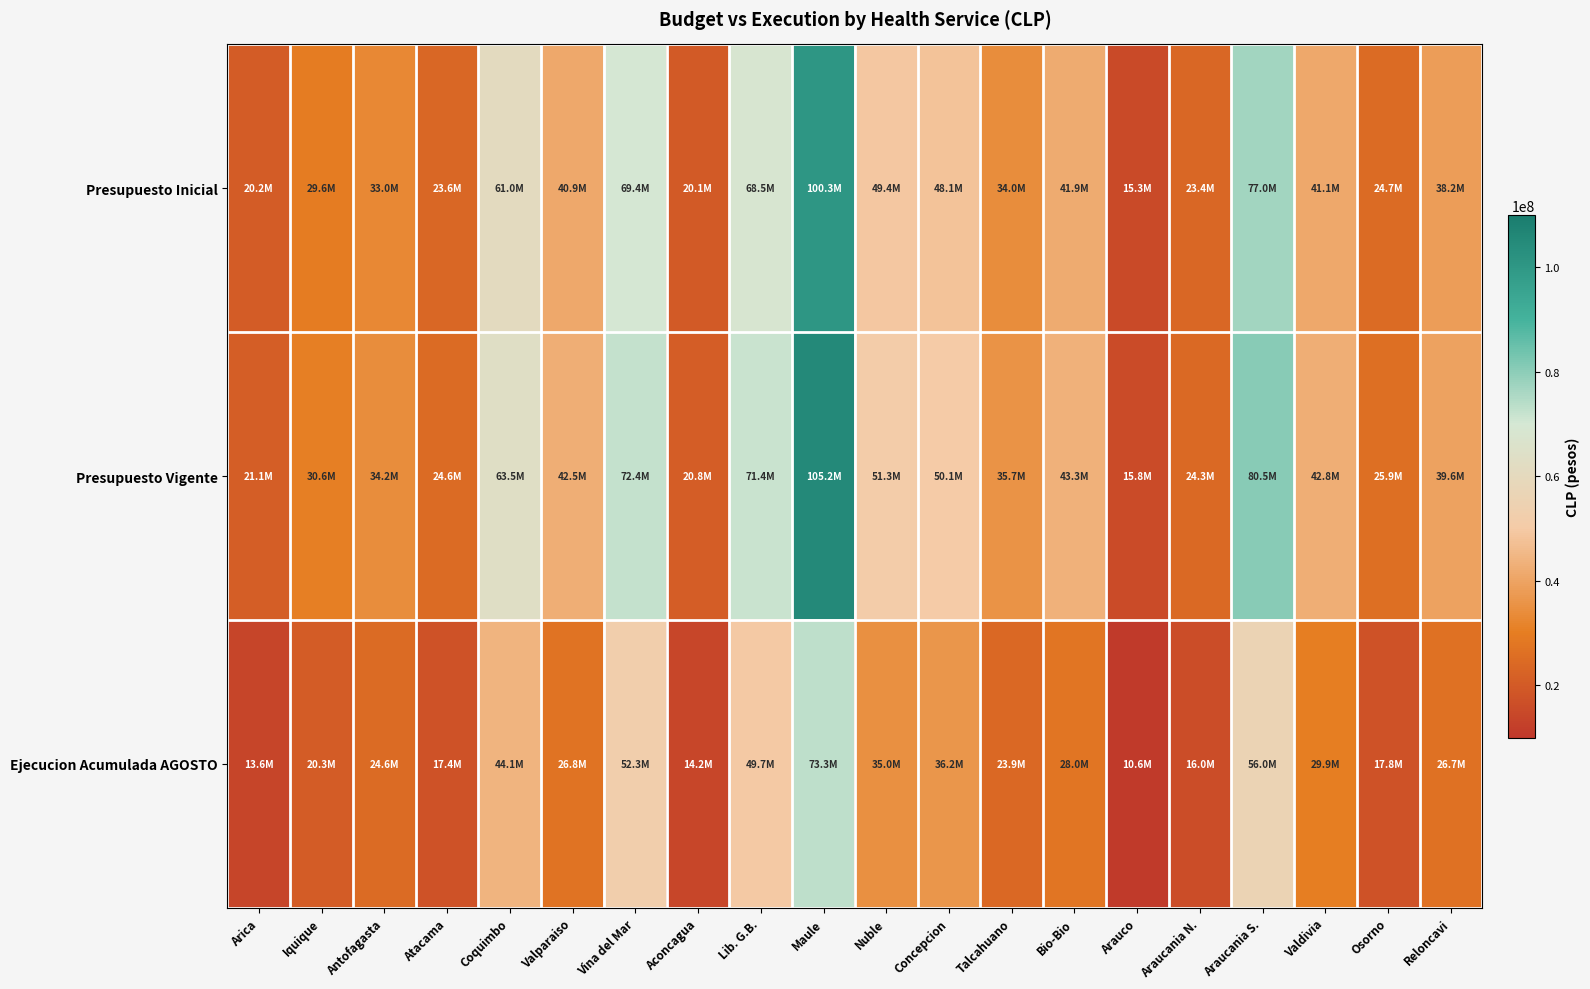

At Talcahuano, list the series in order from largest to smallest.

Presupuesto Vigente, Presupuesto Inicial, Ejecucion Acumulada AGOSTO